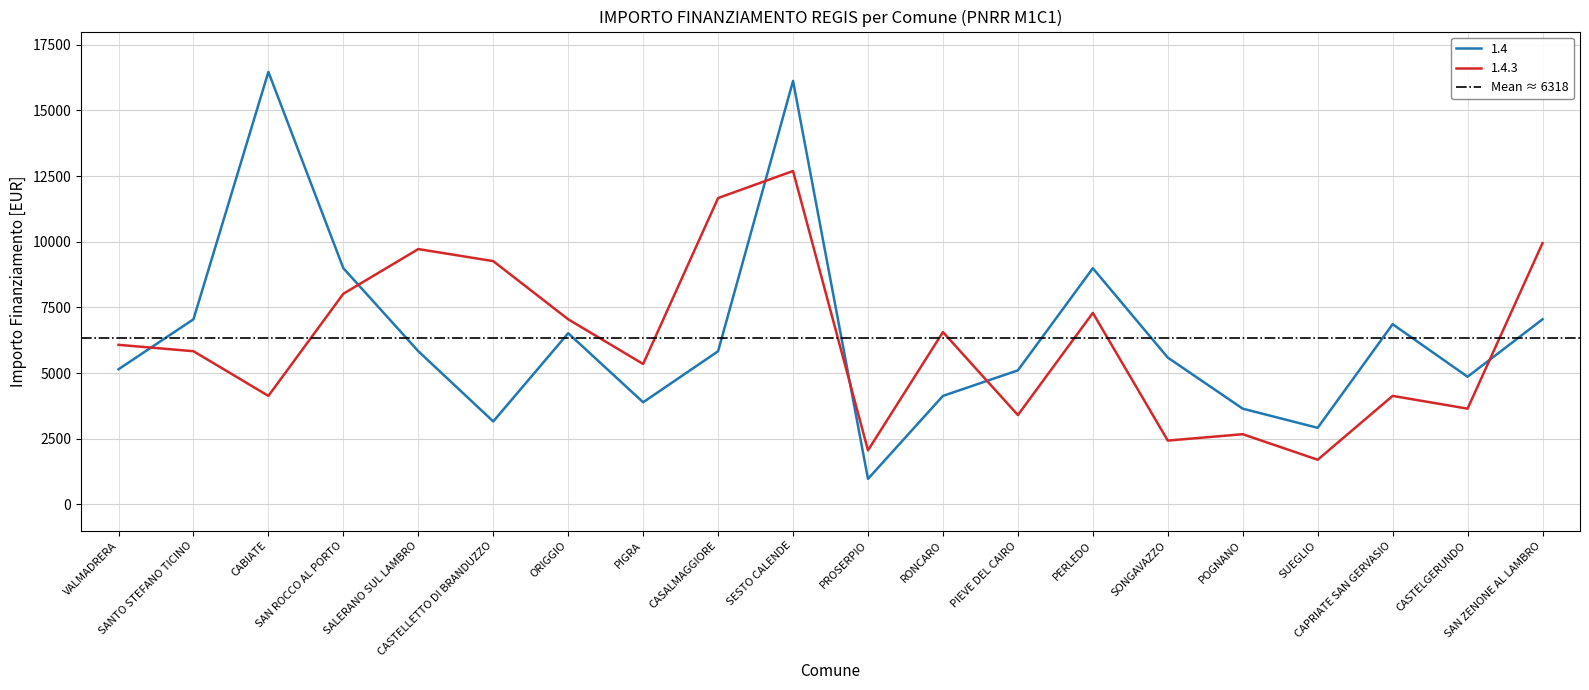

Between which two adjacent categories do 1.4 and 1.4.3 first intersect?

VALMADRERA and SANTO STEFANO TICINO